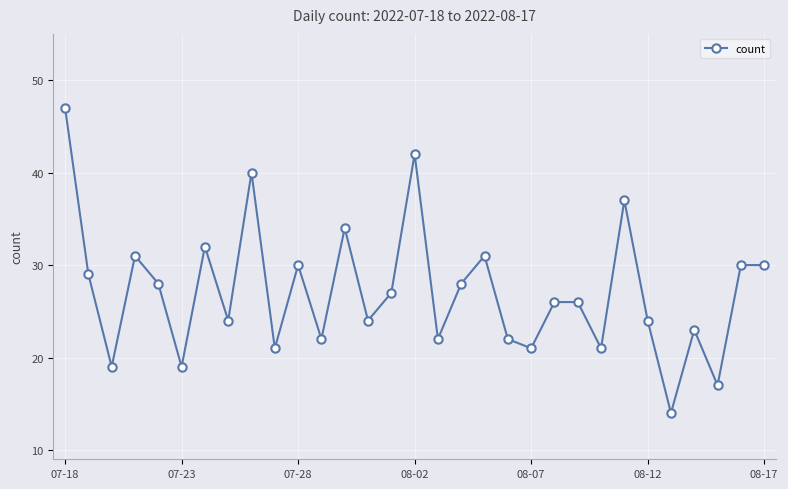

What is the maximum value shown in the chart?

47